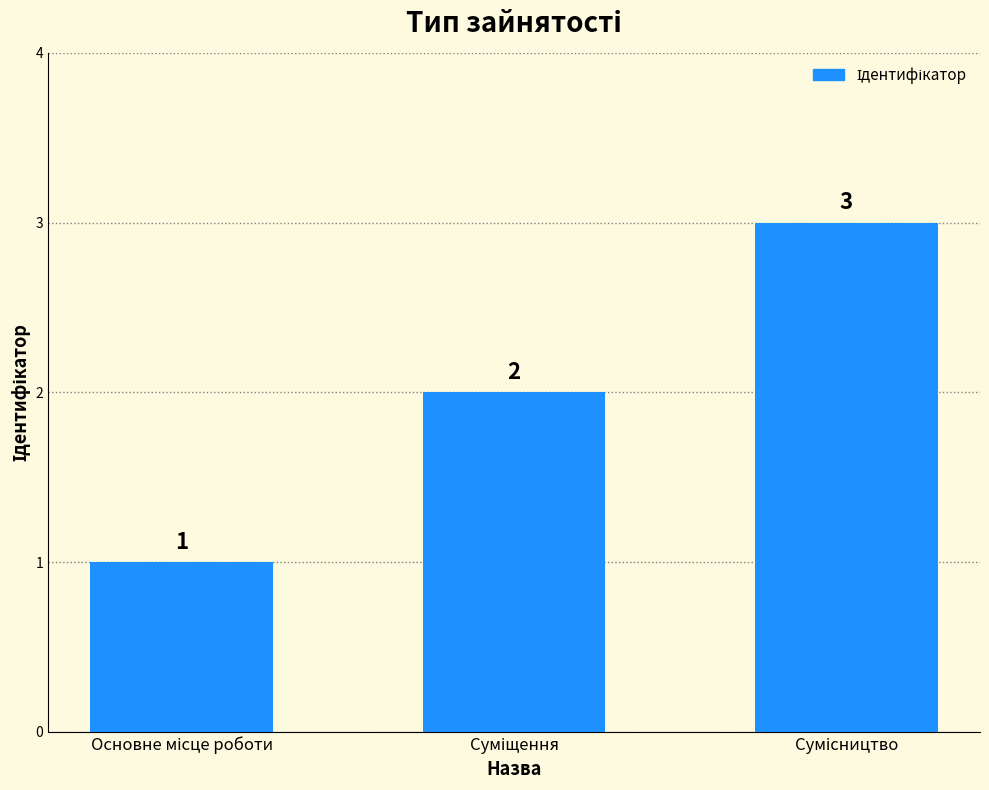

What is the sum of all values?

6